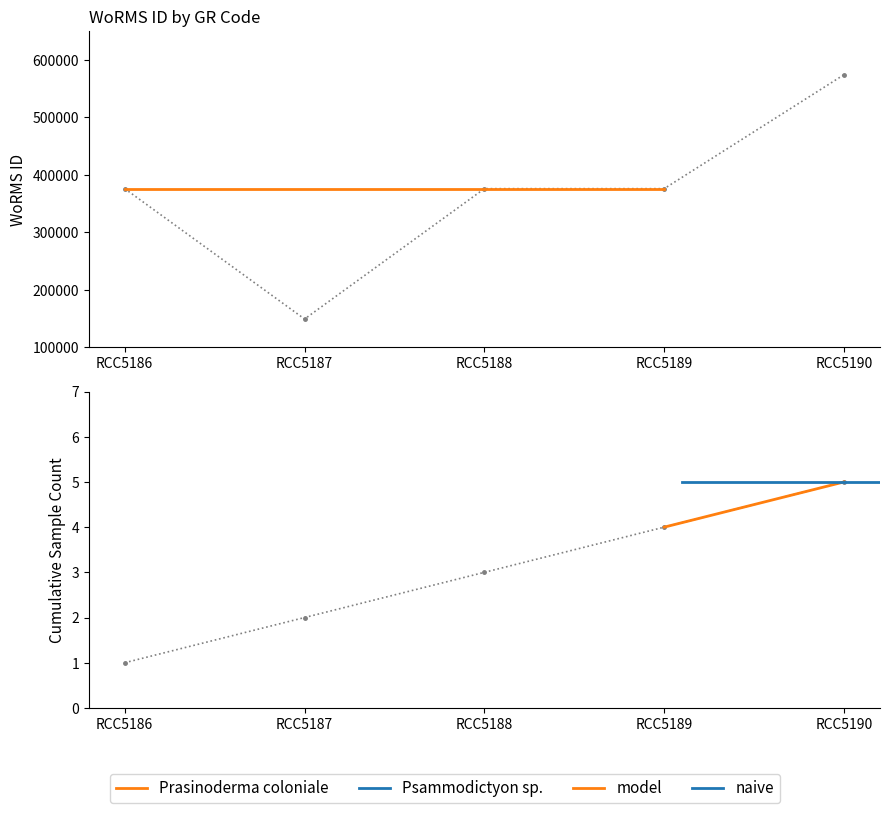

Reading right to left, extract all data points from this chart.

574064	375881	375881	149216	375881